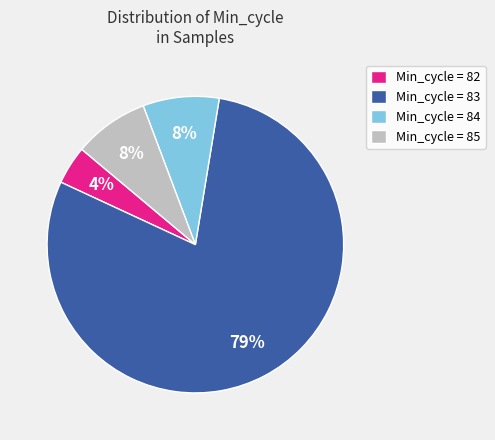

To the nearest percent, what portion does Min_cycle = 84 represent?

8%